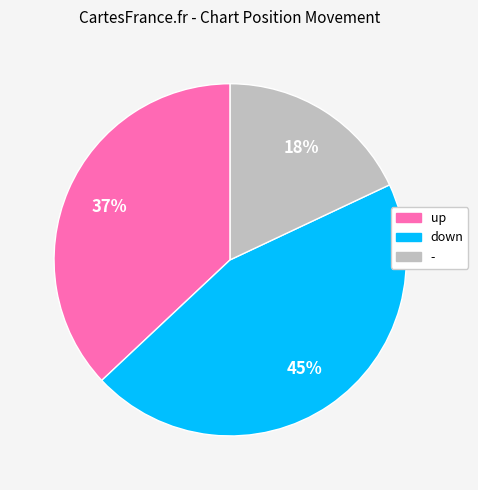

Is the sum of down and - greater than half?

Yes